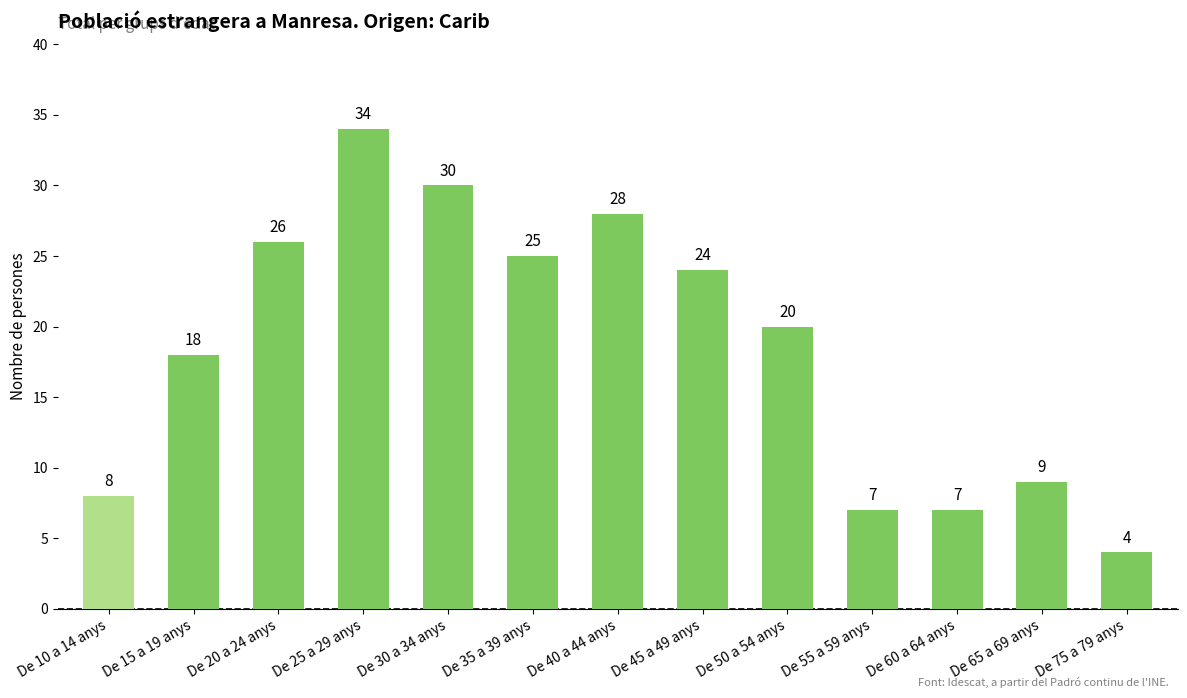

True or false: the data shows 30 at De 30 a 34 anys.

True